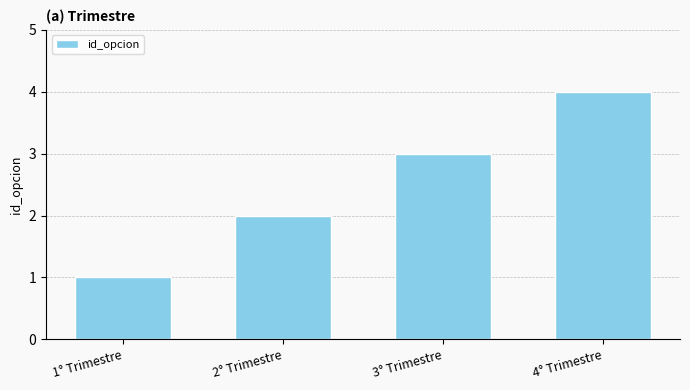

Rank the categories by value from highest to lowest.

4° Trimestre, 3° Trimestre, 2° Trimestre, 1° Trimestre